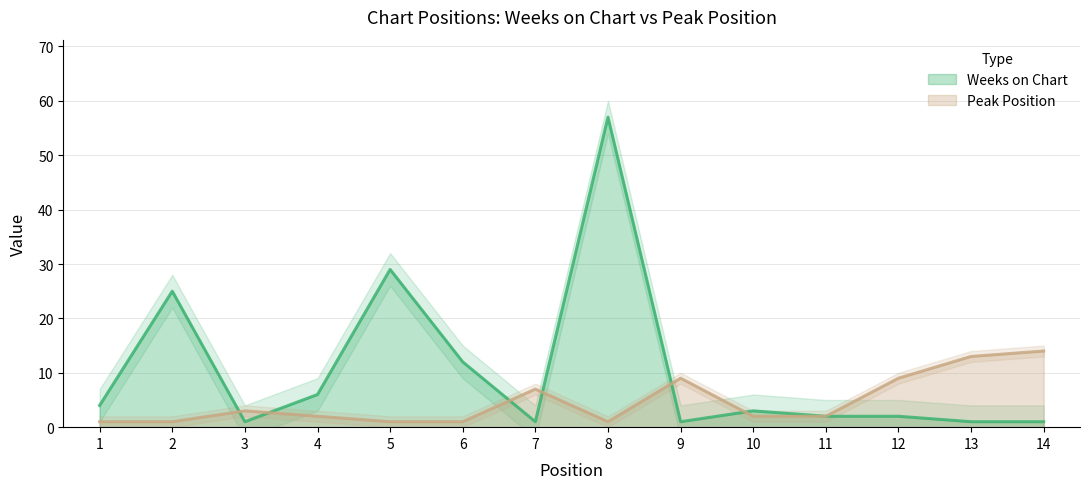

In Peak Position, how many points are higher than both neighbors (excluding endpoints)?

3